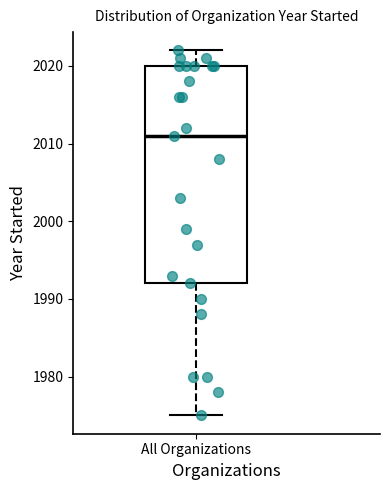

Read this box plot against the y-axis: the position of the median line, the range covered by the box, and the ends of both whiskers. The values are not printed on the chart, so give them approximately, as read against the axis.

median 2011, box 1992 to 2020, whiskers 1975 to 2022